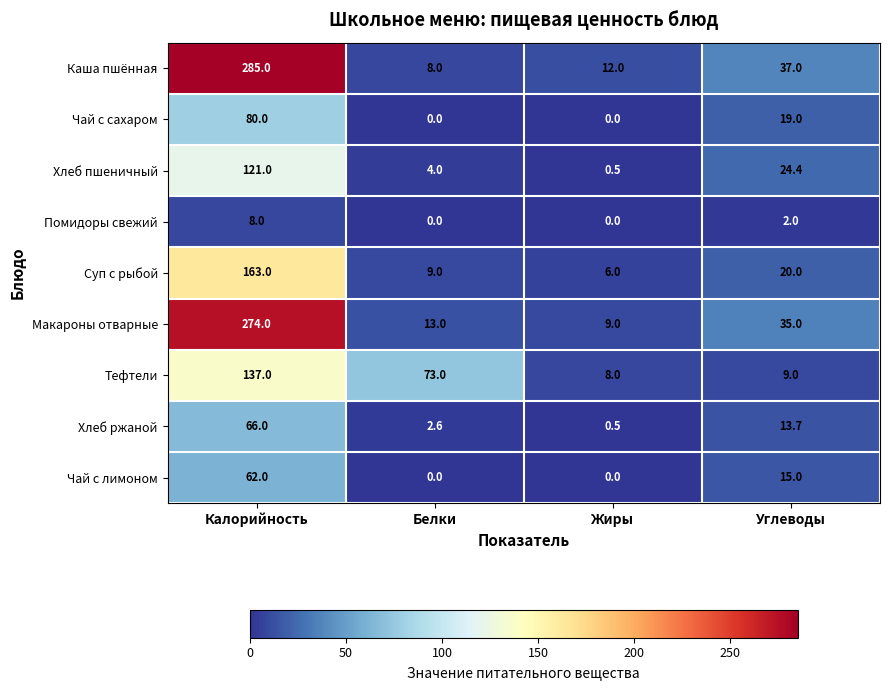

How many Чай с сахаром values are between 0 and 80?

4